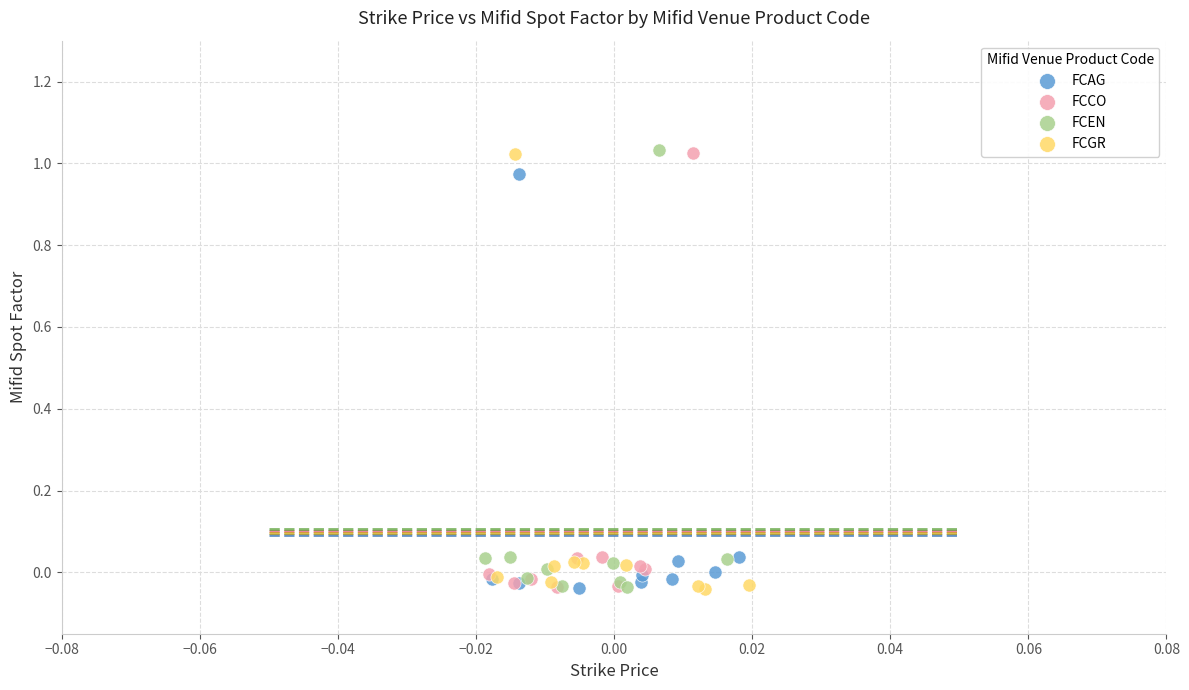

What are all the series names shown in the legend?

FCAG, FCCO, FCEN, FCGR